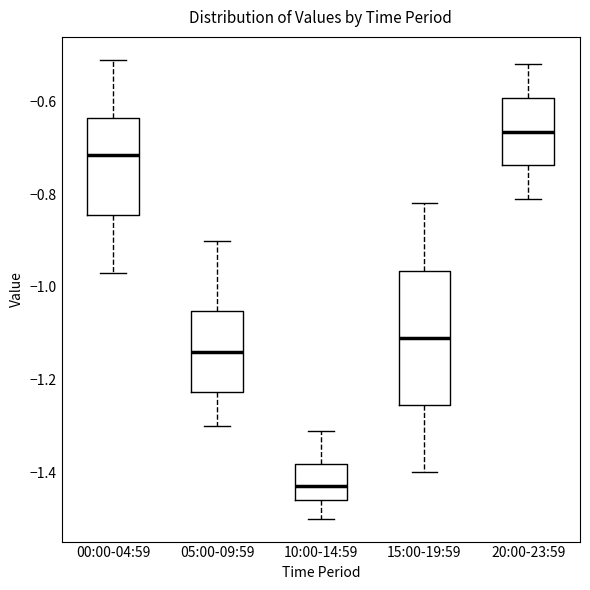

Reading left to right, read every box against the y-axis: the position of its median line, the range the box covers, and the ends of its whiskers. The values are not printed on the chart, so give them approximately, as read against the axis.

00:00-04:59: median -0.72, box -0.84 to -0.64, whiskers -0.96 to -0.50
05:00-09:59: median -1.14, box -1.22 to -1.06, whiskers -1.30 to -0.90
10:00-14:59: median -1.42, box -1.46 to -1.38, whiskers -1.50 to -1.30
15:00-19:59: median -1.10, box -1.26 to -0.96, whiskers -1.40 to -0.82
20:00-23:59: median -0.66, box -0.74 to -0.60, whiskers -0.80 to -0.52